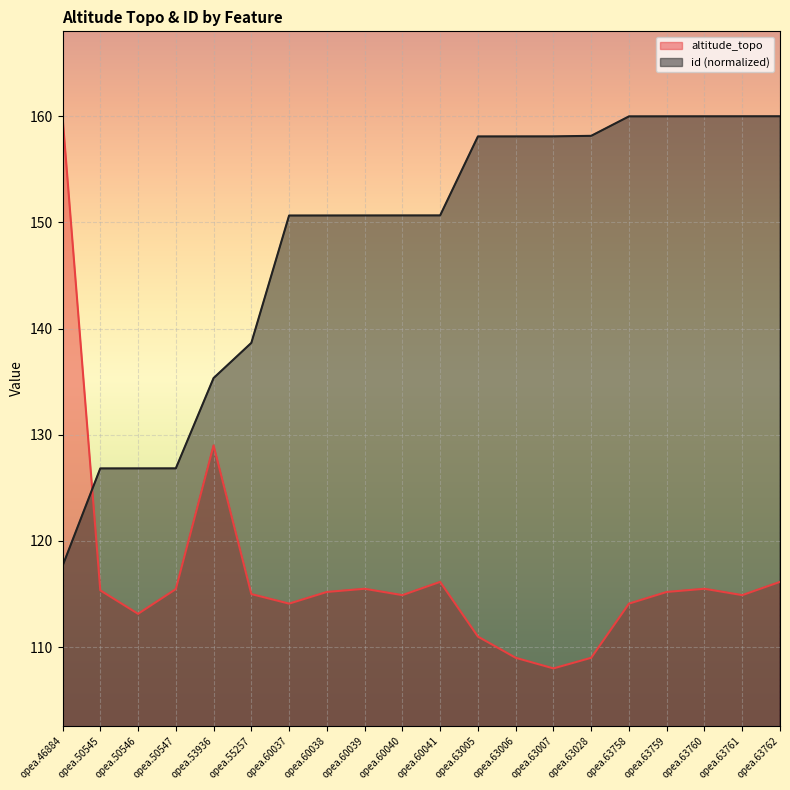

How many interior local peaks does the altitude_topo series have?

4